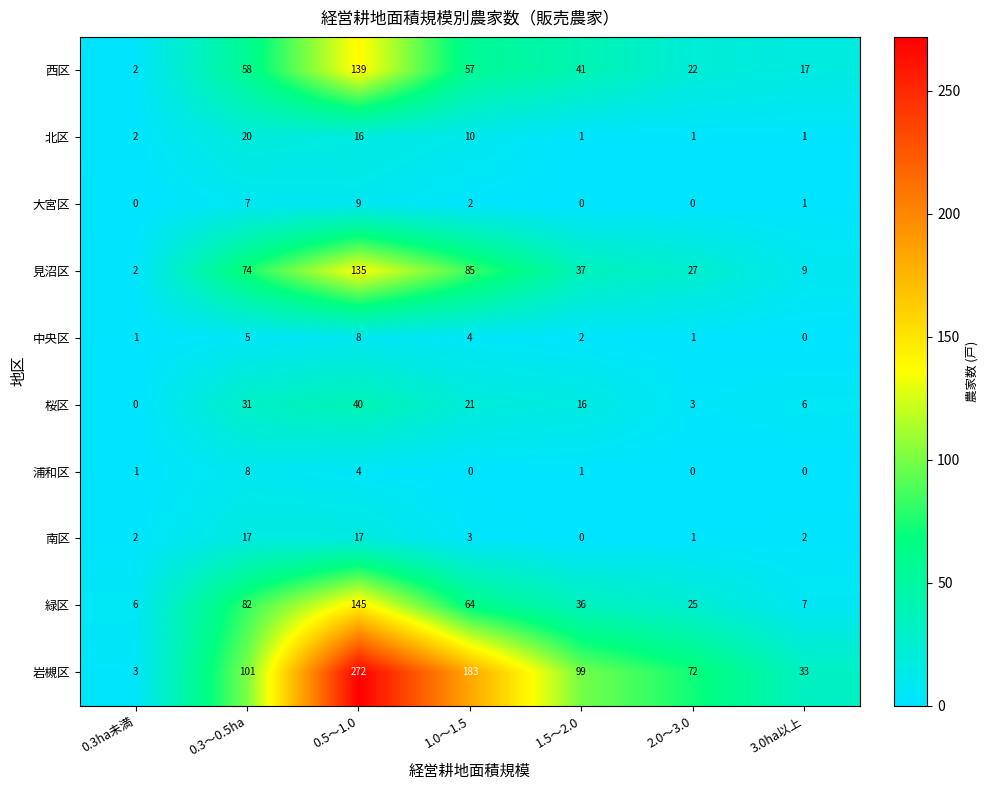

Between 0.3～0.5ha and 2.0～3.0, which series saw the biggest shift?

緑区